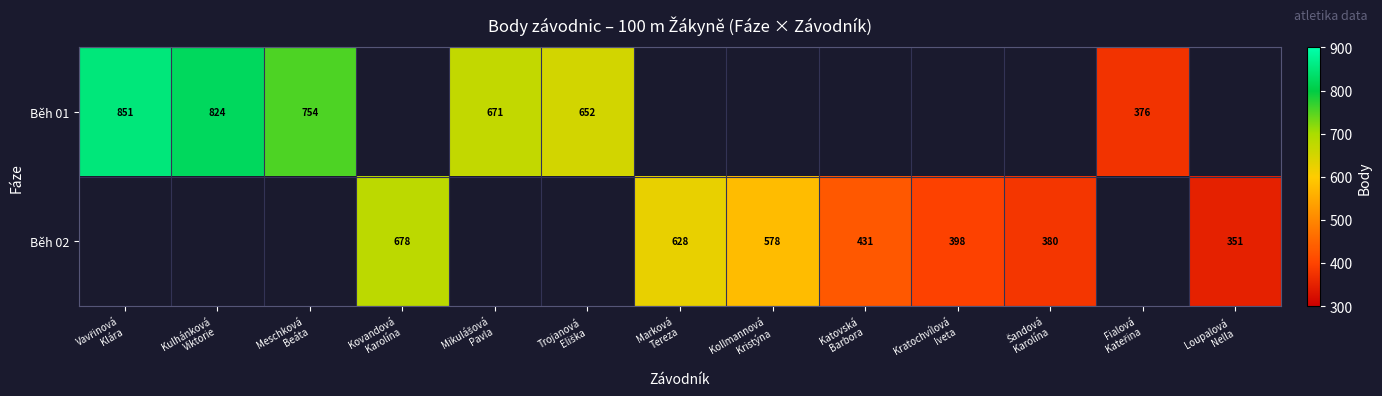

Rank the series by their maximum value, from lowest to highest.

Běh 02, Běh 01